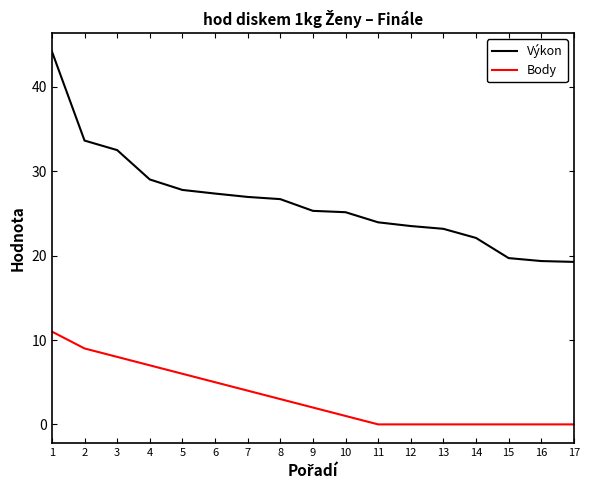

How many lines are shown in the chart?

2